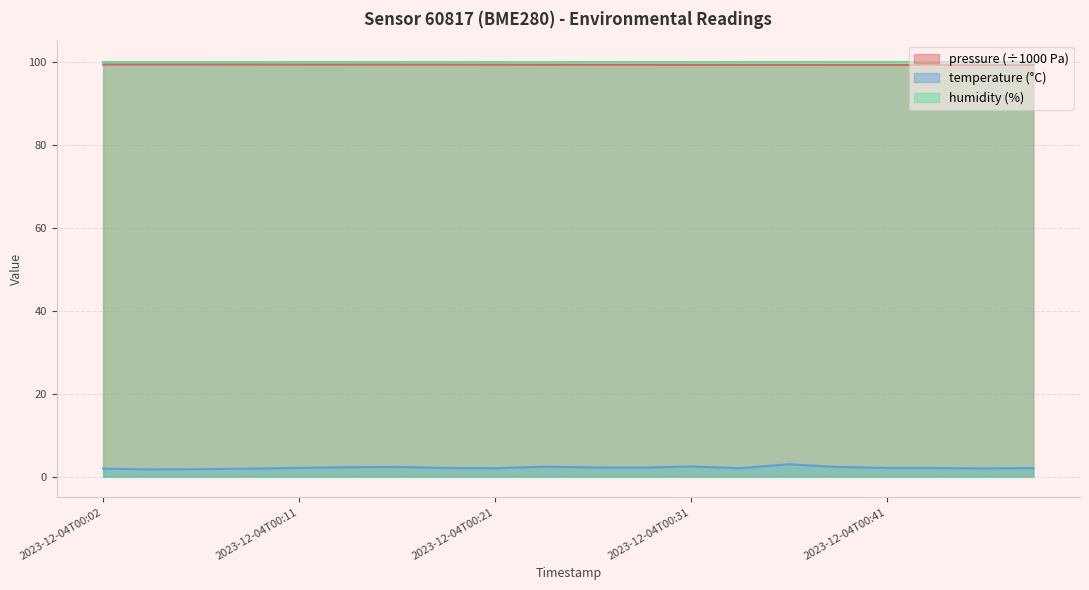

List the labels in order of pressure value, smallest first.

2023-12-04T00:48, 2023-12-04T00:45, 2023-12-04T00:43, 2023-12-04T00:38, 2023-12-04T00:41, 2023-12-04T00:36, 2023-12-04T00:33, 2023-12-04T00:31, 2023-12-04T00:28, 2023-12-04T00:26, 2023-12-04T00:24, 2023-12-04T00:21, 2023-12-04T00:19, 2023-12-04T00:16, 2023-12-04T00:14, 2023-12-04T00:11, 2023-12-04T00:09, 2023-12-04T00:07, 2023-12-04T00:02, 2023-12-04T00:04